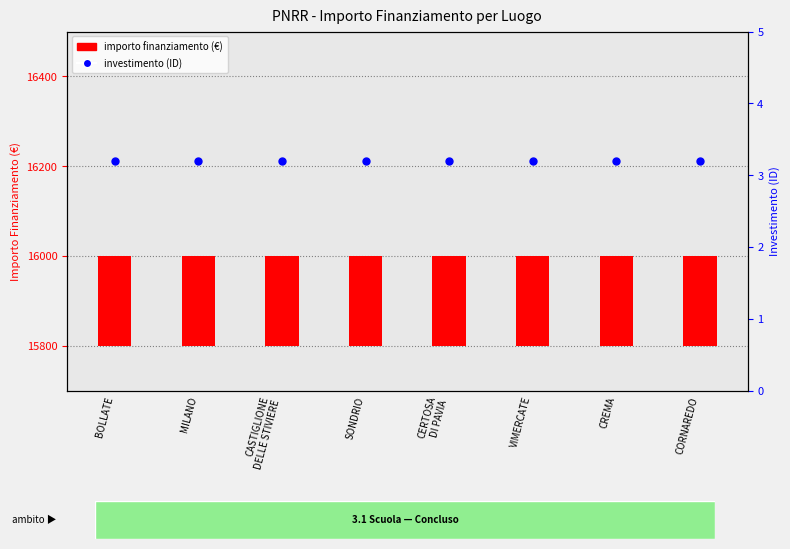

Which series has the largest Y range (max minus min)?

importo finanziamento